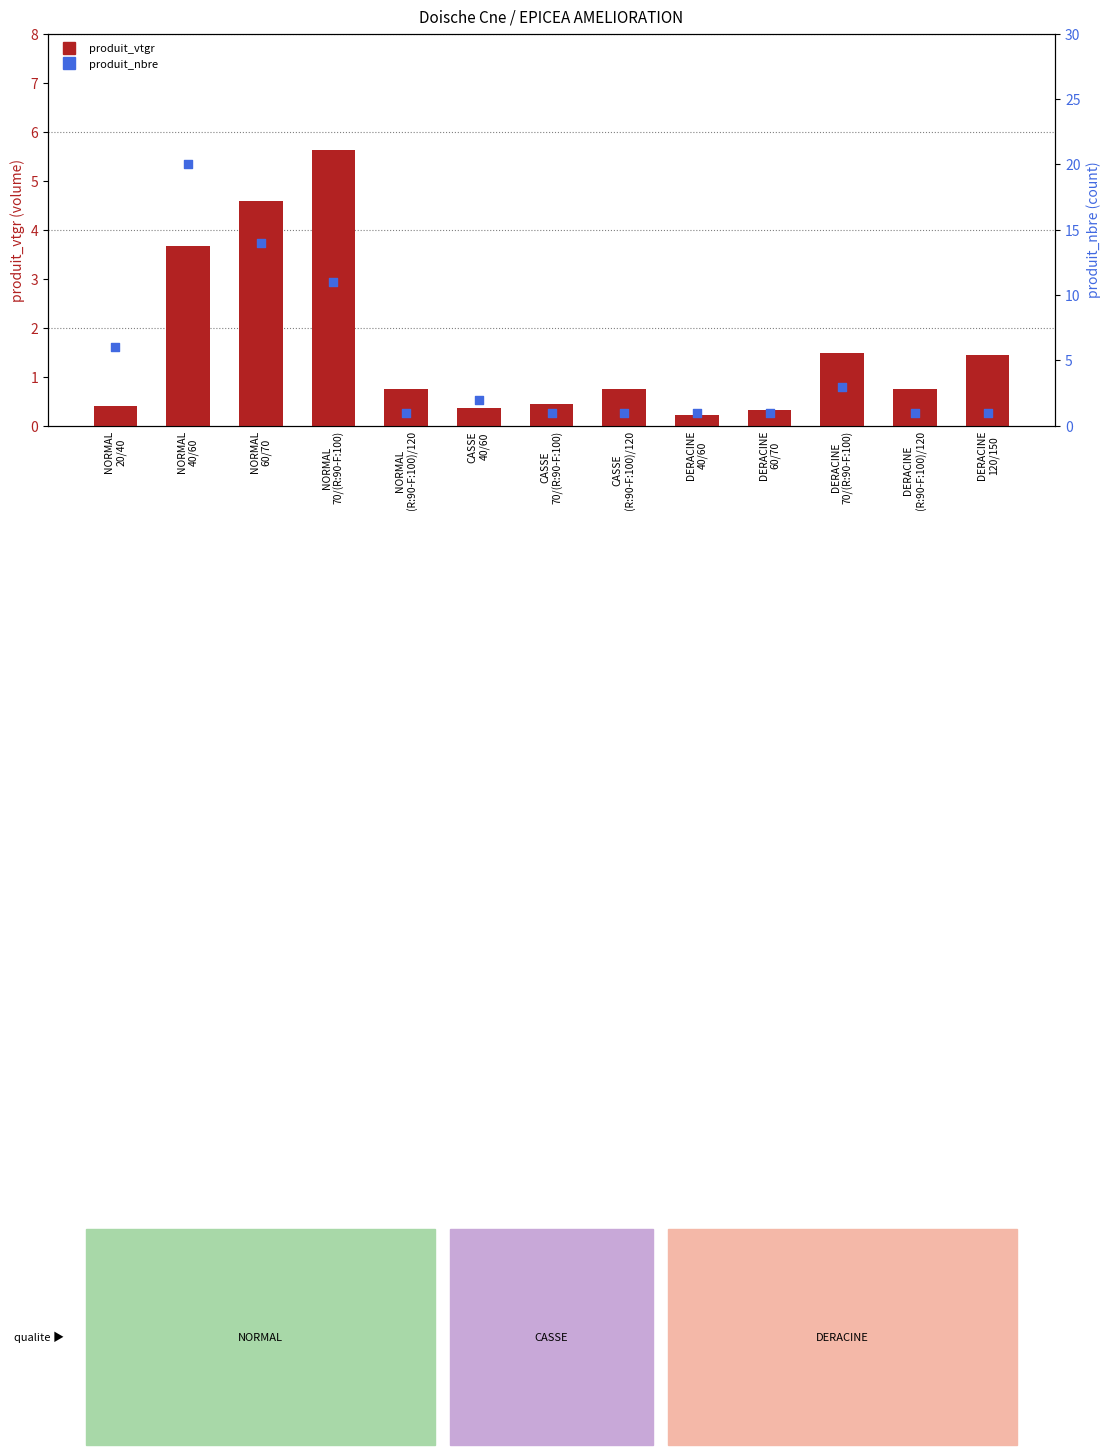

At which category is the sum across all series the highest?

NORMAL
40/60